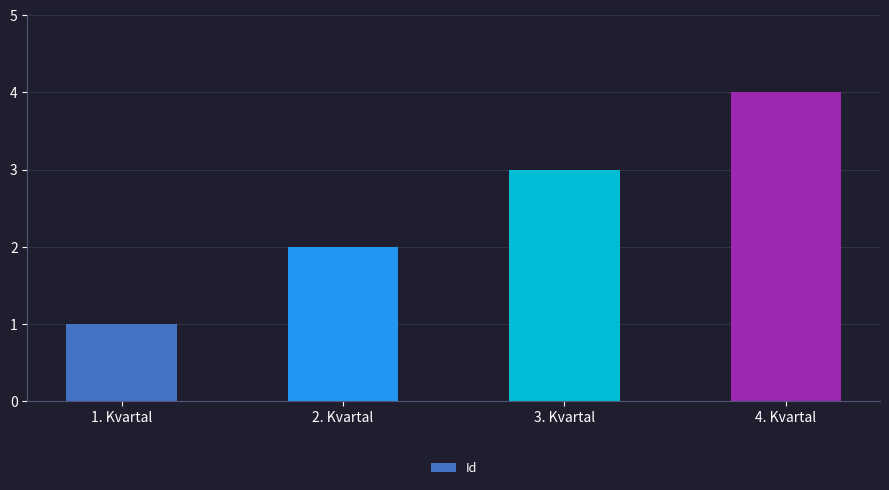

Where is the data nearest to the value 2?

2. Kvartal